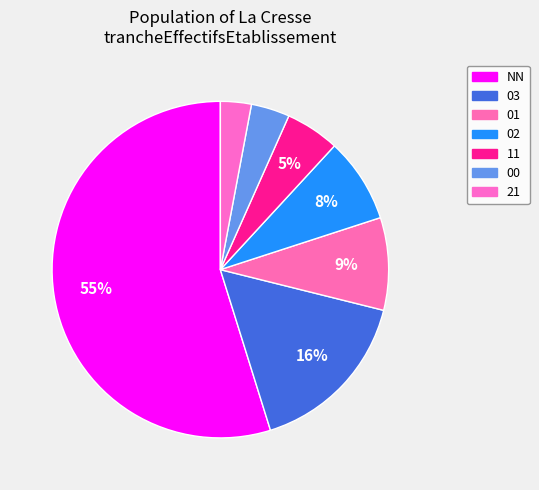

How many slices are in this pie chart?

7